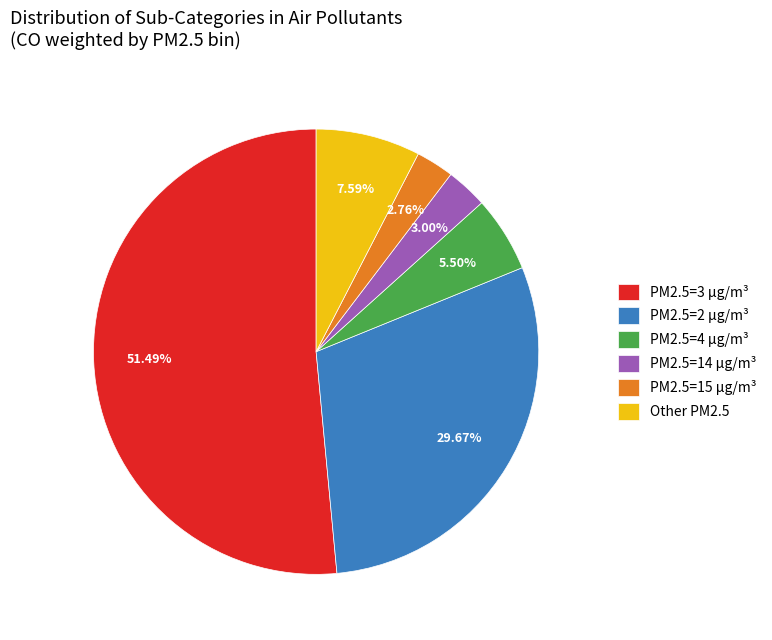

Which category accounts for the majority?

PM2.5=3 µg/m³